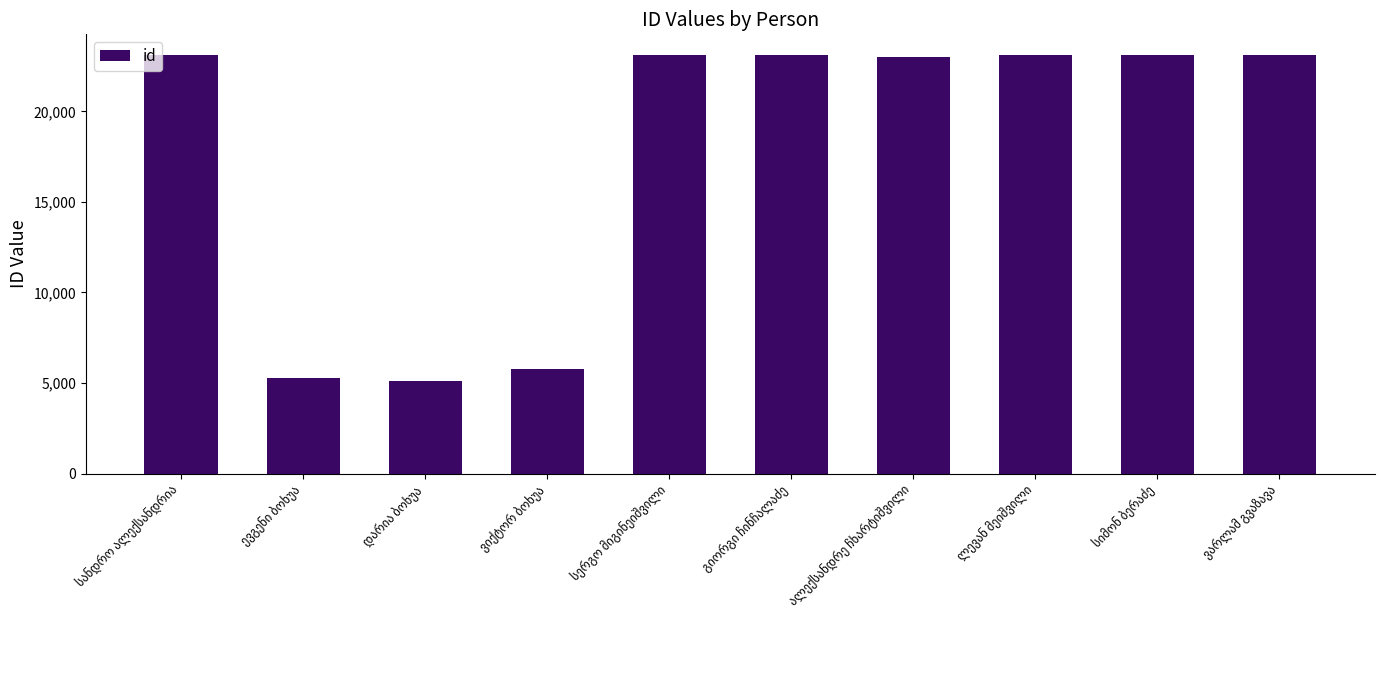

What is the value of the 1st bar from the left?

23105